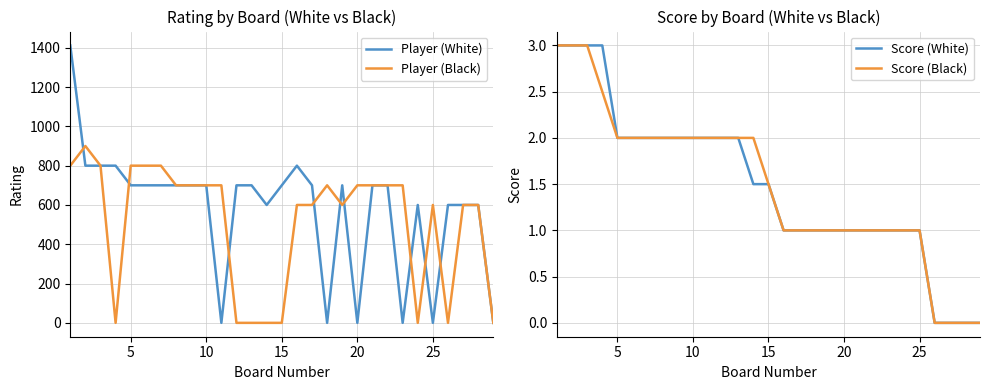

Which series has the widest spread of values?

Player (White)